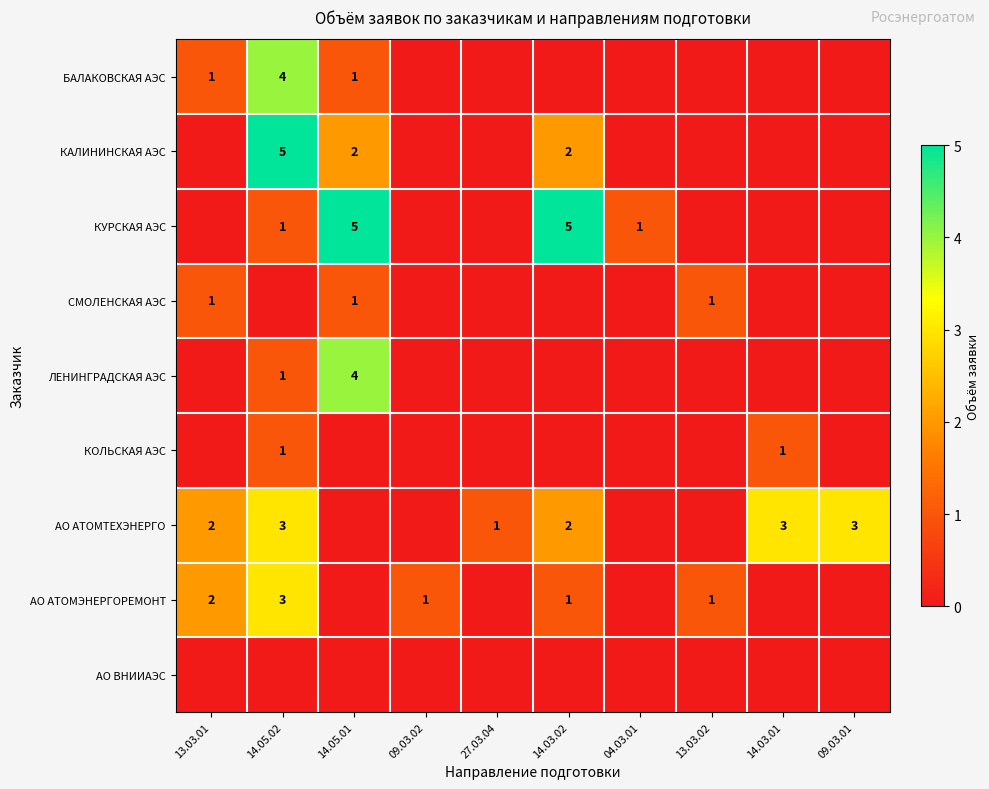

The value of КУРСКАЯ АЭС at 14.05.02 is 2. True or false?

False